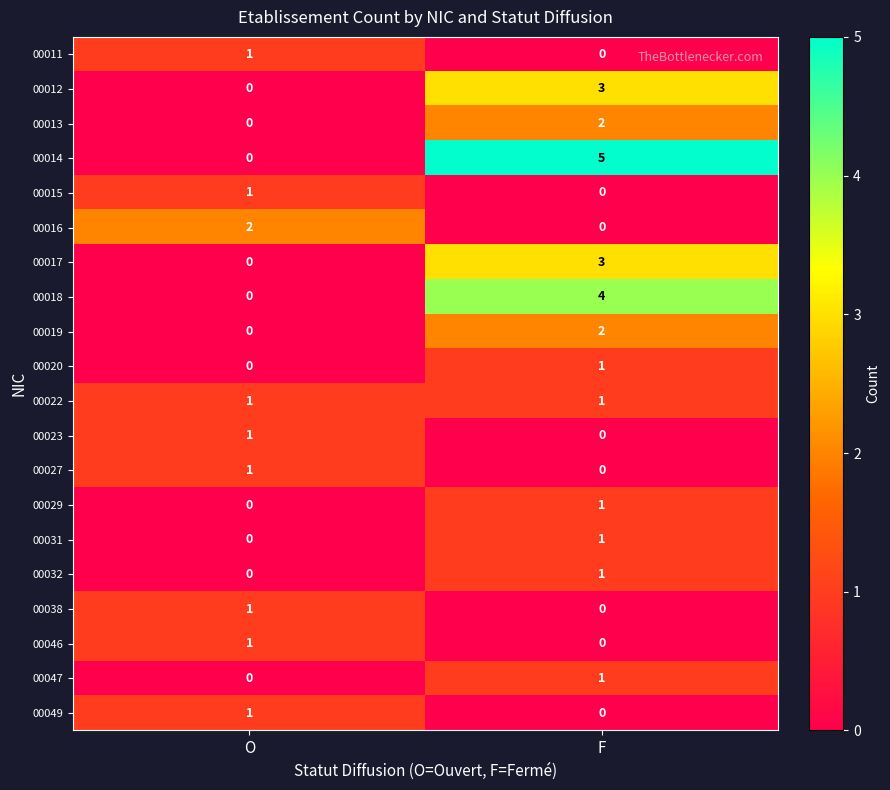

Which series has the largest range (max minus min)?

00014